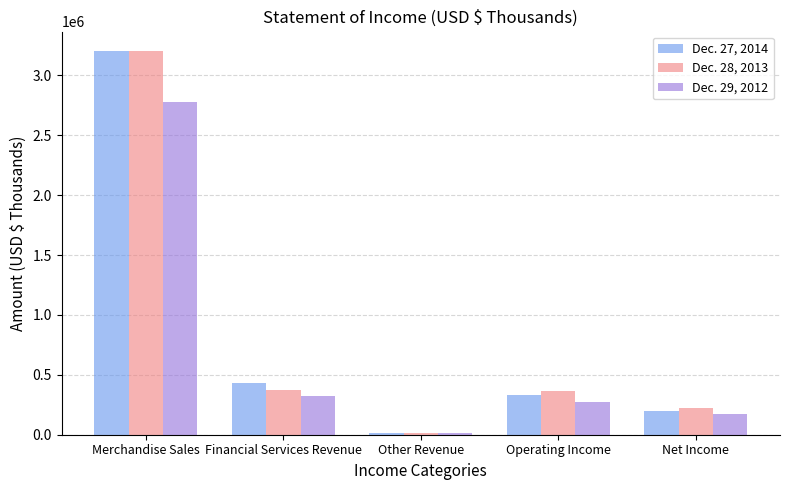

At which category is the sum across all series the highest?

Merchandise Sales